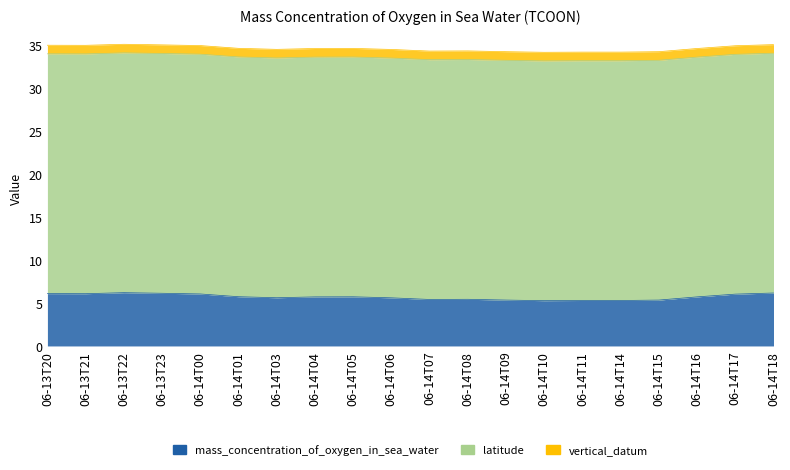

Reading right to left, list all the values displayed in this chart.

mass_concentration_of_oxygen_in_sea_water: 2017-06-14T18:30=6.2	2017-06-14T17:30=6.0	2017-06-14T16:30=5.7	2017-06-14T15:30=5.3	2017-06-14T14:30=5.3	2017-06-14T11:30=5.3	2017-06-14T10:30=5.3	2017-06-14T09:30=5.3	2017-06-14T08:30=5.4	2017-06-14T07:30=5.4	2017-06-14T06:30=5.6	2017-06-14T05:30=5.7	2017-06-14T04:30=5.7	2017-06-14T03:30=5.6	2017-06-14T01:30=5.7	2017-06-14T00:30=6.0	2017-06-13T23:30=6.1	2017-06-13T22:30=6.2	2017-06-13T21:30=6.1	2017-06-13T20:30=6.1
latitude: 2017-06-14T18:30=27.9	2017-06-14T17:30=27.9	2017-06-14T16:30=27.9	2017-06-14T15:30=27.9	2017-06-14T14:30=27.9	2017-06-14T11:30=27.9	2017-06-14T10:30=27.9	2017-06-14T09:30=27.9	2017-06-14T08:30=27.9	2017-06-14T07:30=27.9	2017-06-14T06:30=27.9	2017-06-14T05:30=27.9	2017-06-14T04:30=27.9	2017-06-14T03:30=27.9	2017-06-14T01:30=27.9	2017-06-14T00:30=27.9	2017-06-13T23:30=27.9	2017-06-13T22:30=27.9	2017-06-13T21:30=27.9	2017-06-13T20:30=27.9
vertical_datum: 2017-06-14T18:30=1.0	2017-06-14T17:30=1.0	2017-06-14T16:30=1.0	2017-06-14T15:30=1.0	2017-06-14T14:30=1.0	2017-06-14T11:30=1.0	2017-06-14T10:30=1.0	2017-06-14T09:30=1.0	2017-06-14T08:30=1.0	2017-06-14T07:30=1.0	2017-06-14T06:30=1.0	2017-06-14T05:30=1.0	2017-06-14T04:30=1.0	2017-06-14T03:30=1.0	2017-06-14T01:30=1.0	2017-06-14T00:30=1.0	2017-06-13T23:30=1.0	2017-06-13T22:30=1.0	2017-06-13T21:30=1.0	2017-06-13T20:30=1.0